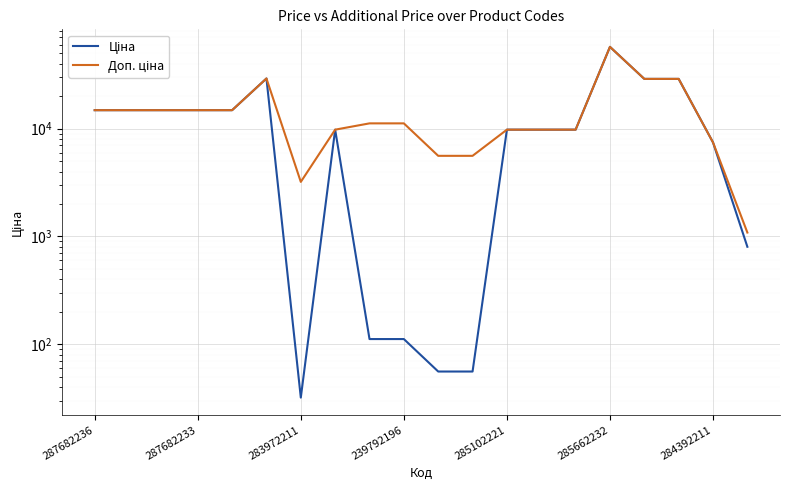

How many values in the Ціна series exceed 9775?

13